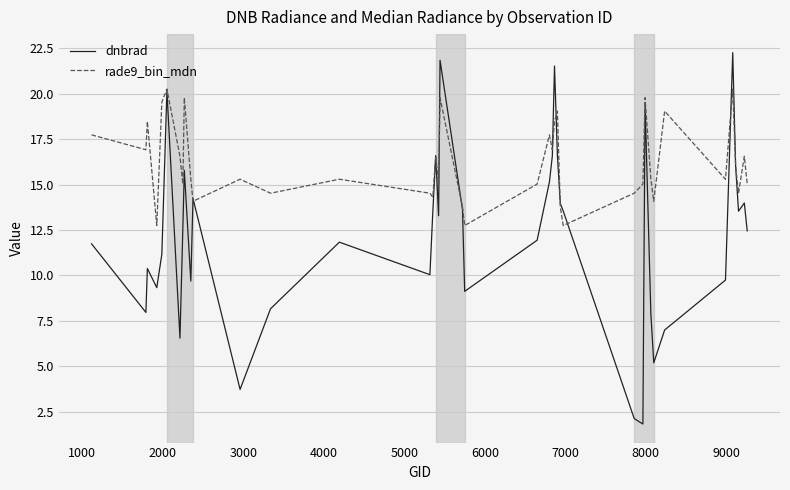

True or false: dnbrad has more than 1 interior local peaks.

True